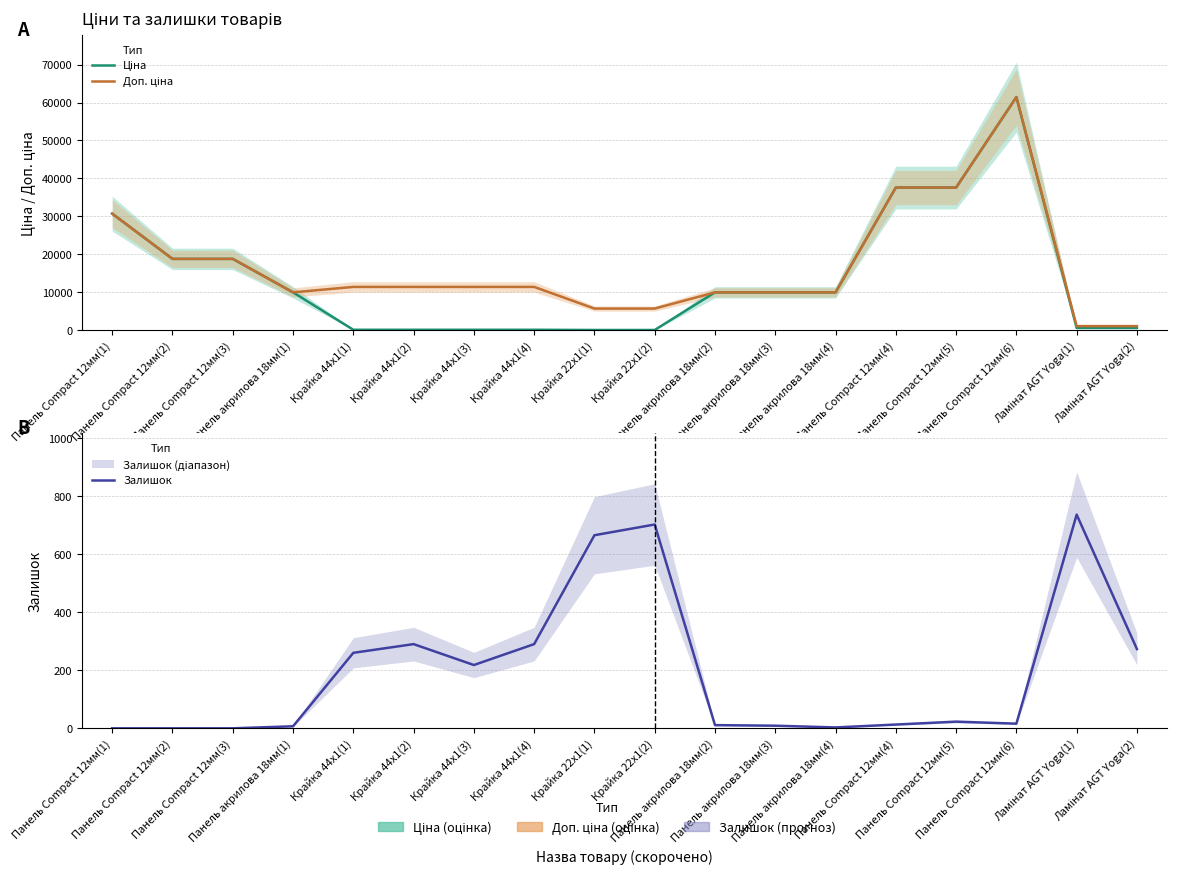

True or false: Доп. ціна and Ціна intersect in this chart.

False